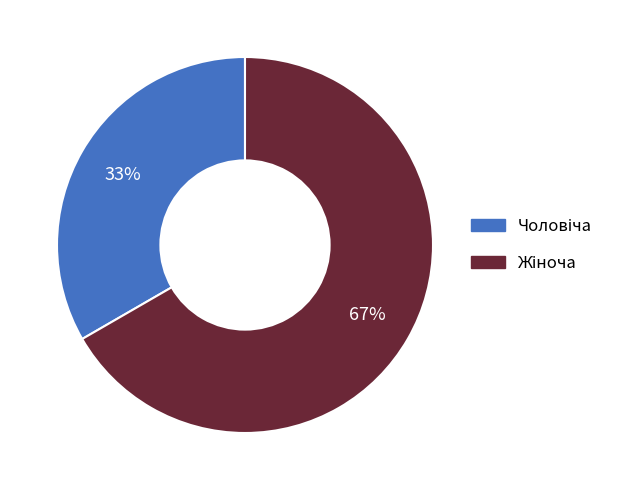

To the nearest percent, what is the average slice percentage?

50%